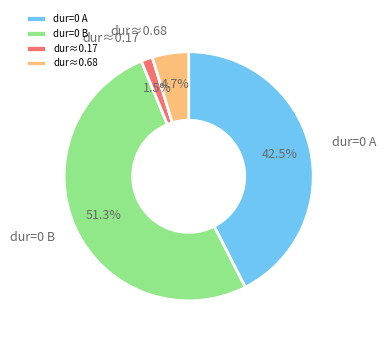

Between dur=0 B and dur≈0.17, which is larger?

dur=0 B